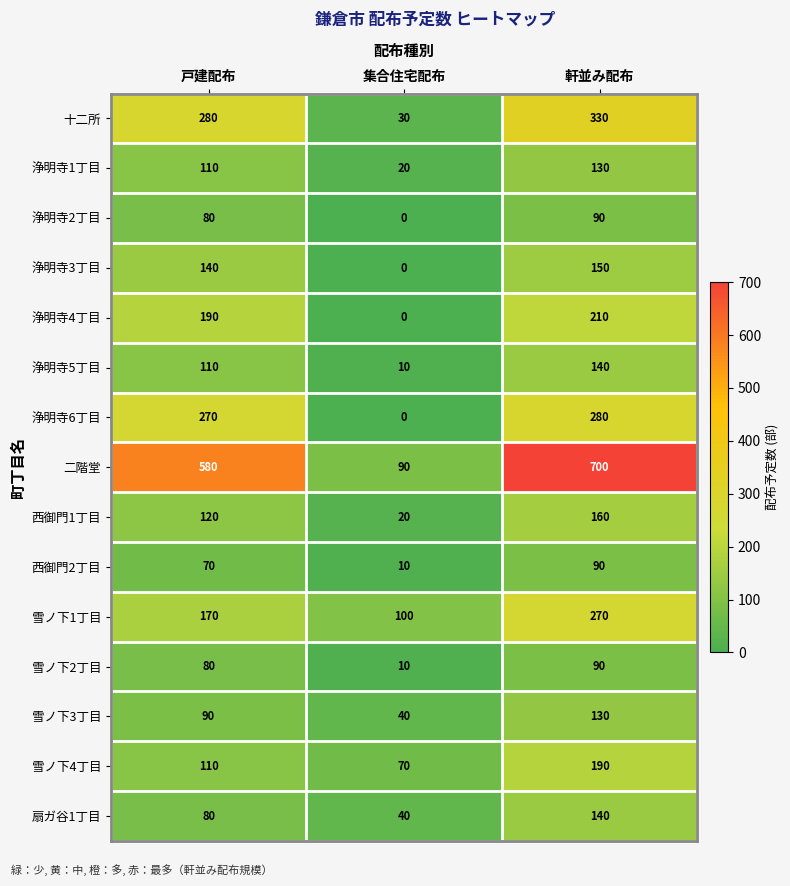

Count the number of categories in the chart.

3